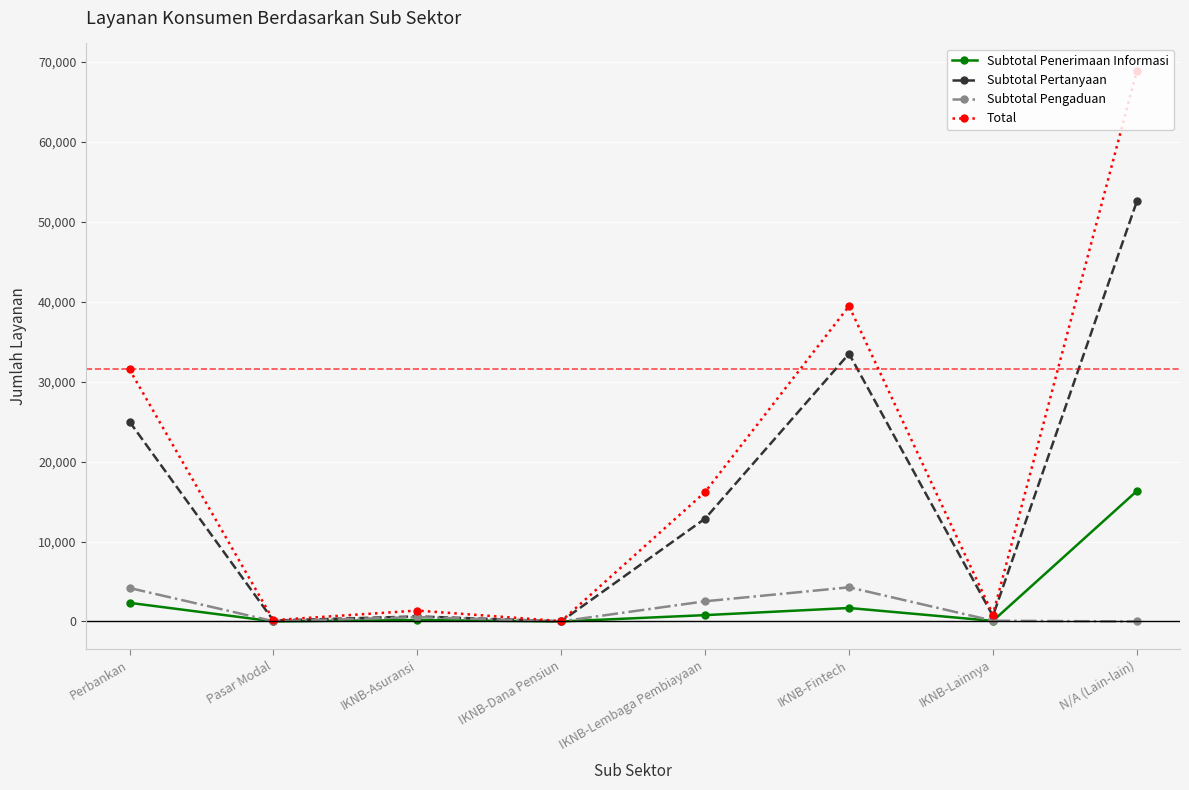

What is the average value of the Subtotal Pengaduan series?

1463